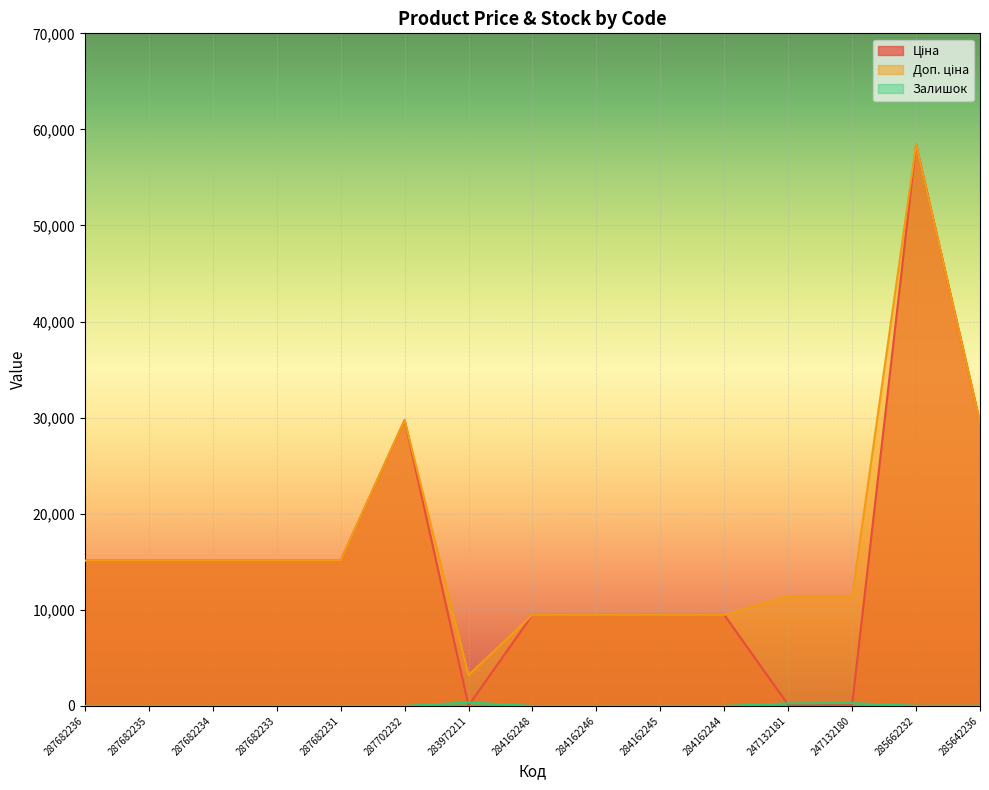

True or false: Залишок has a value of 3.1 at 284162245.

False